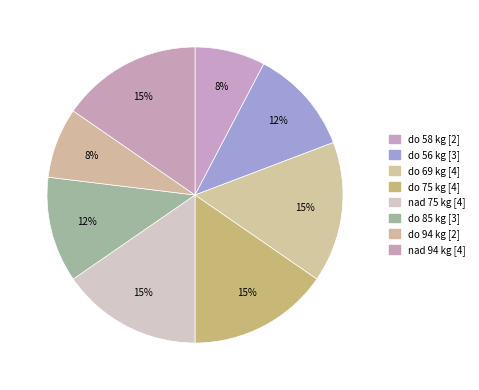

Is do 94 kg the majority of the pie?

No